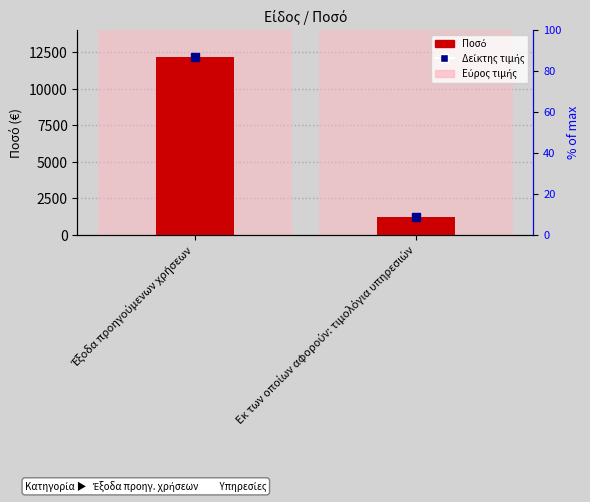

List the labels in order of value, largest first.

Έξοδα προηγούμενων χρήσεων, Εκ των οποίων αφορούν: τιμολόγια υπηρεσιών